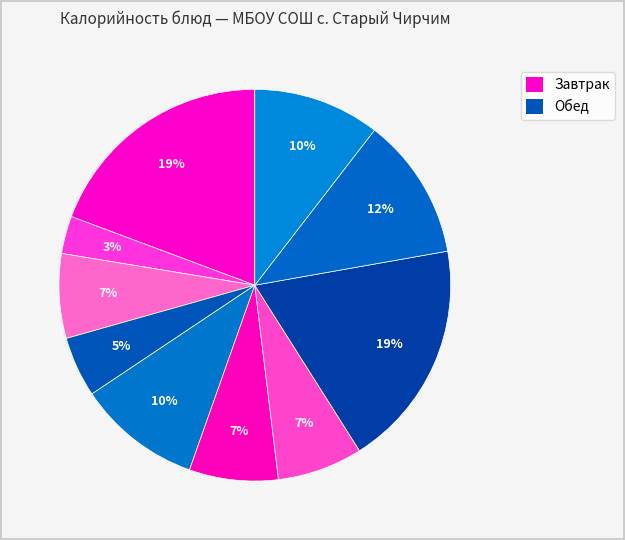

Count the number of slices in the pie.

10